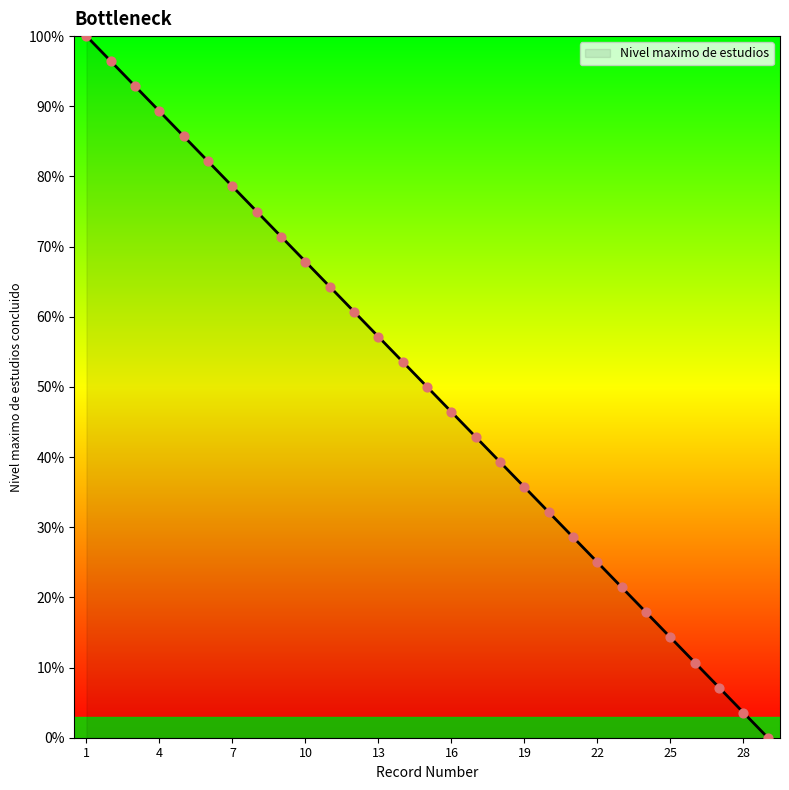

What is the difference between the maximum and minimum values?

100.0